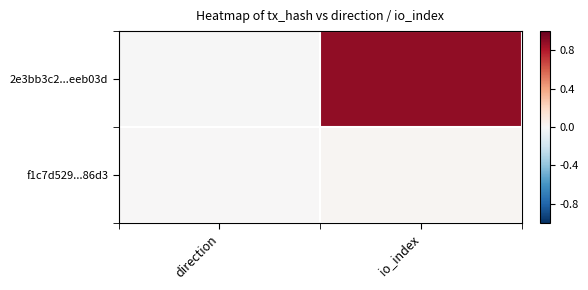

What is the difference between the highest and lowest values at io_index?

0.9